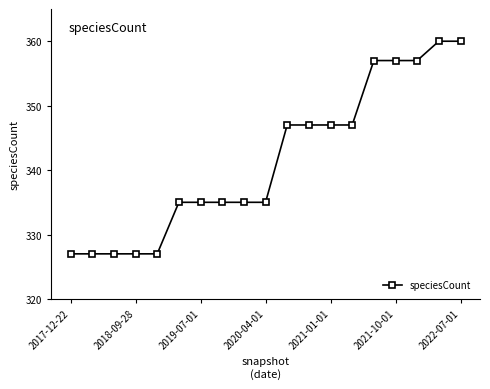

What is the value of the 2nd point from the left?

327